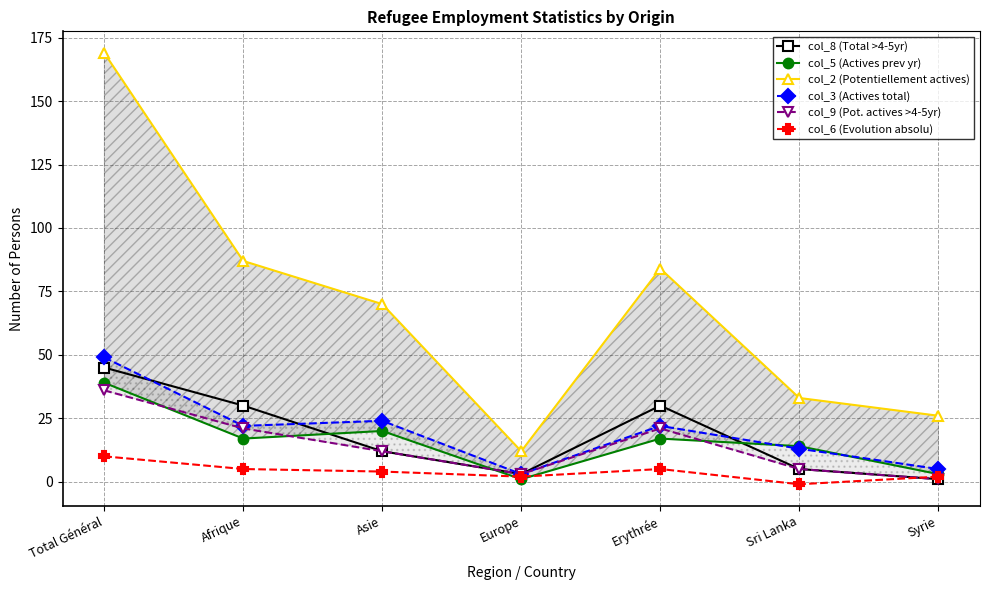

The value of col_9 (Pot. actives >4-5yr) at Afrique is 21. True or false?

True